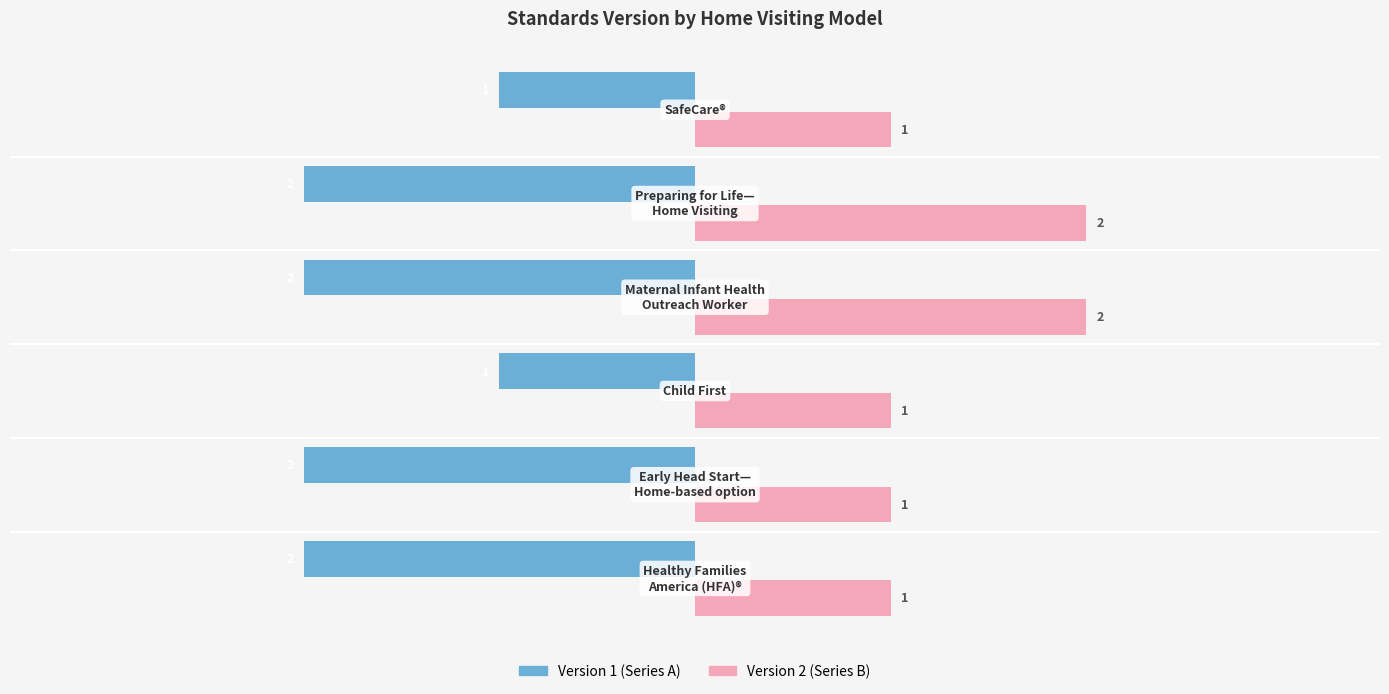

Reading right to left, what are all the values shown in this chart?

Standards Version (left): -1	-2	-2	-1	-2	-2
Standards Version (right): 1	2	2	1	1	1